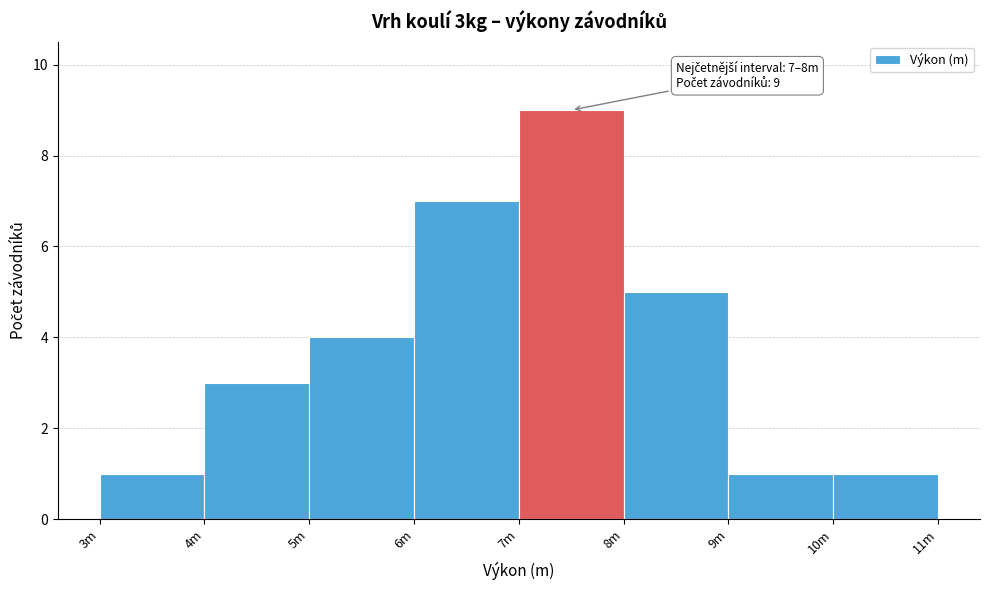

Reading right to left, what are all the values shown in this chart?

10m=1	9m=1	8m=5	7m=9	6m=7	5m=4	4m=3	3m=1